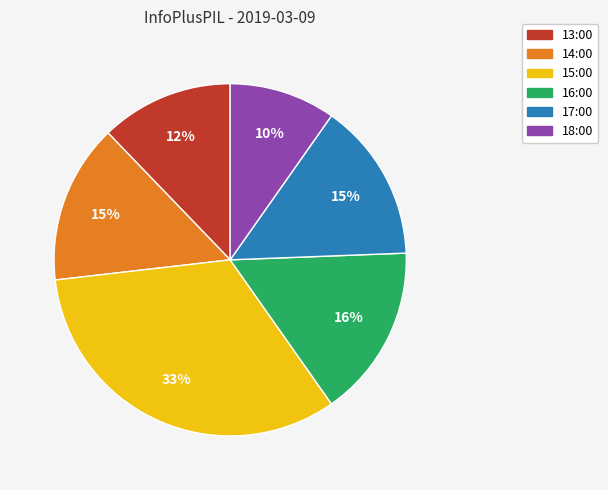

Approximately how many times larger is the value at 14:00 compared to 13:00?

1.2